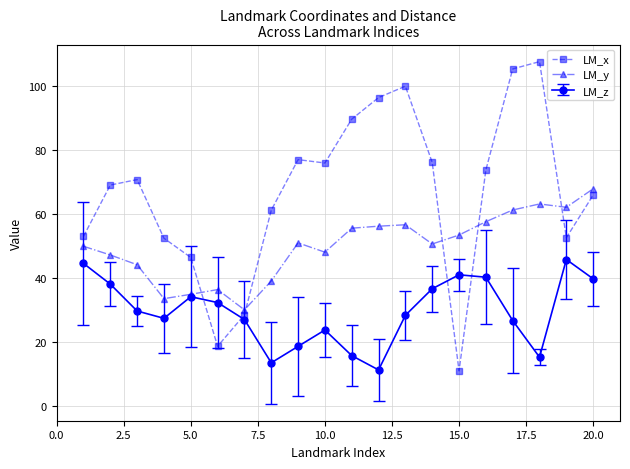

What is the smallest value displayed?

10.9